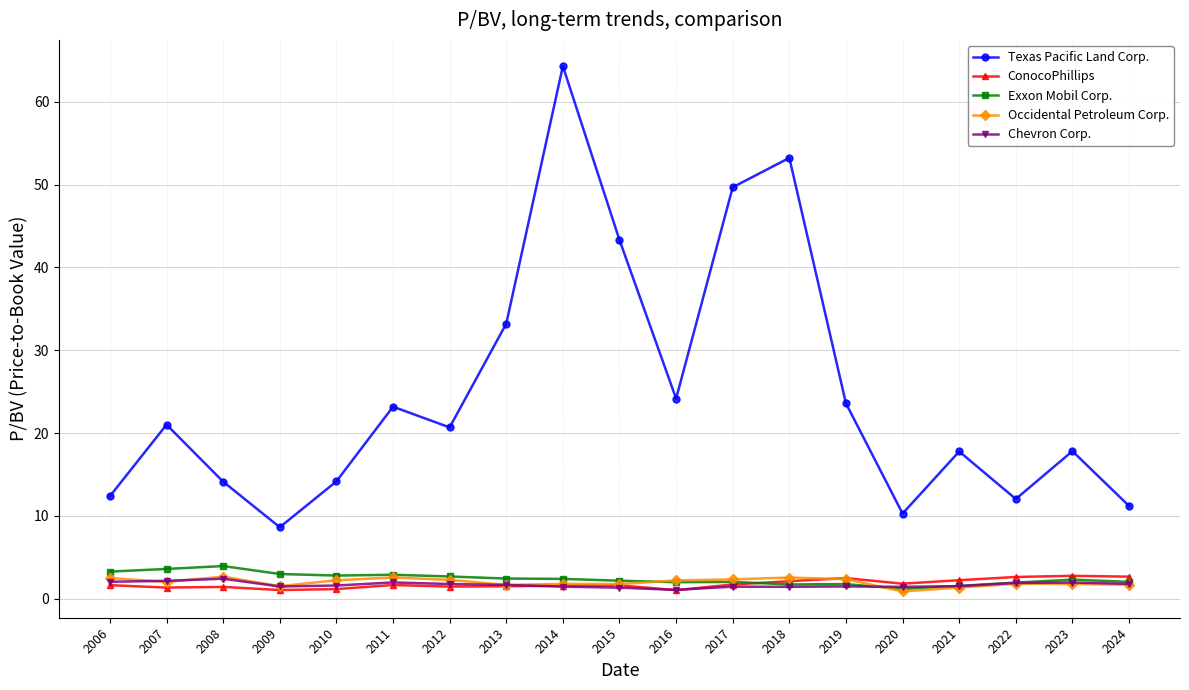

The value of ConocoPhillips at 2022 is 0.5. True or false?

False